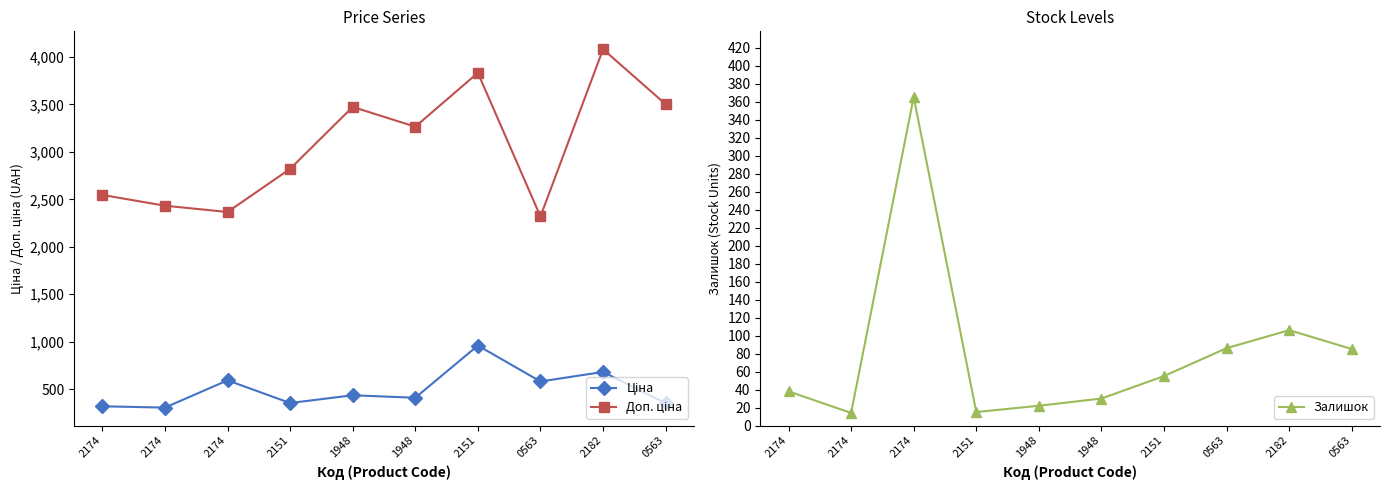

True or false: Ціна and Доп. ціна cross at least once.

False